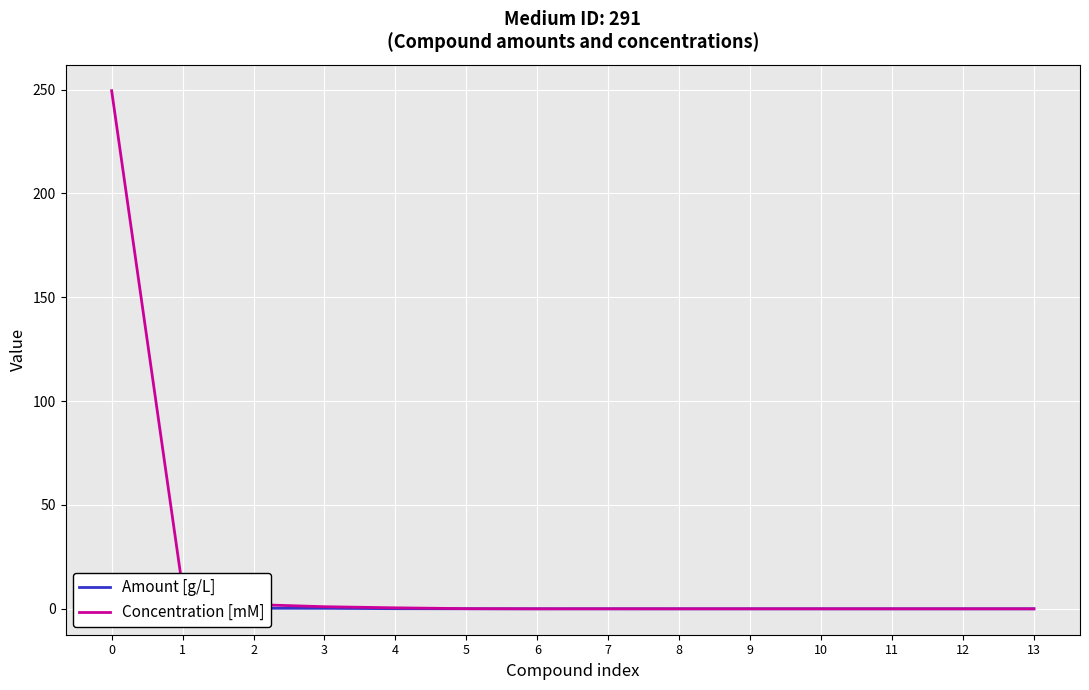

How many times do Concentration [mM] and Amount [g/L] cross each other?

2